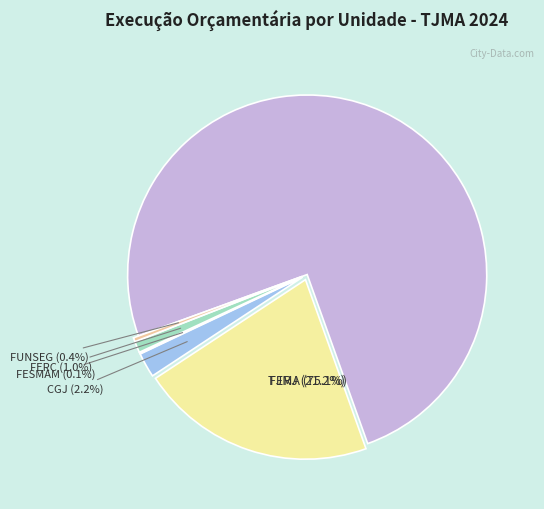

Rank the categories by value from highest to lowest.

TJMA, FERJ, CGJ, FERC, FUNSEG, FESMAM